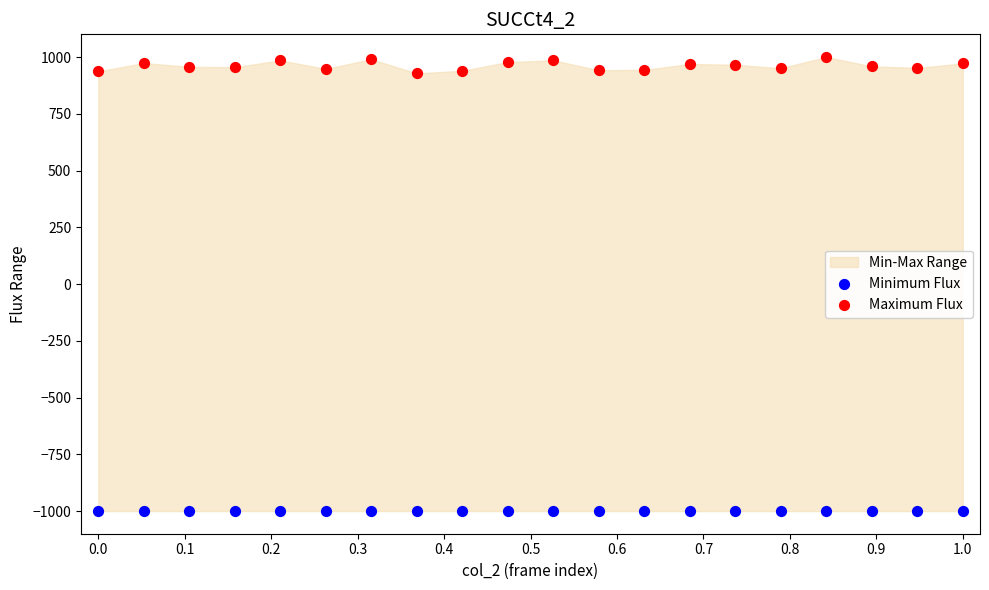

Which series reaches the maximum Y coordinate?

Maximum Flux